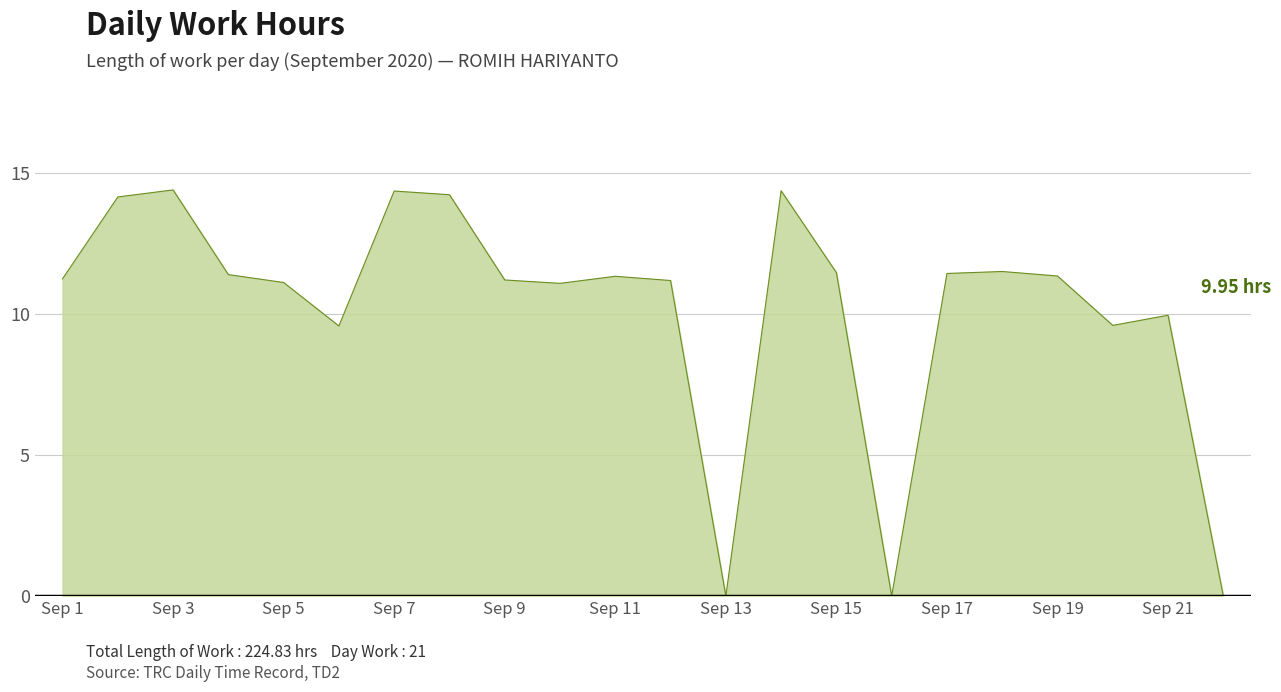

Count the number of values greater than 11.

16